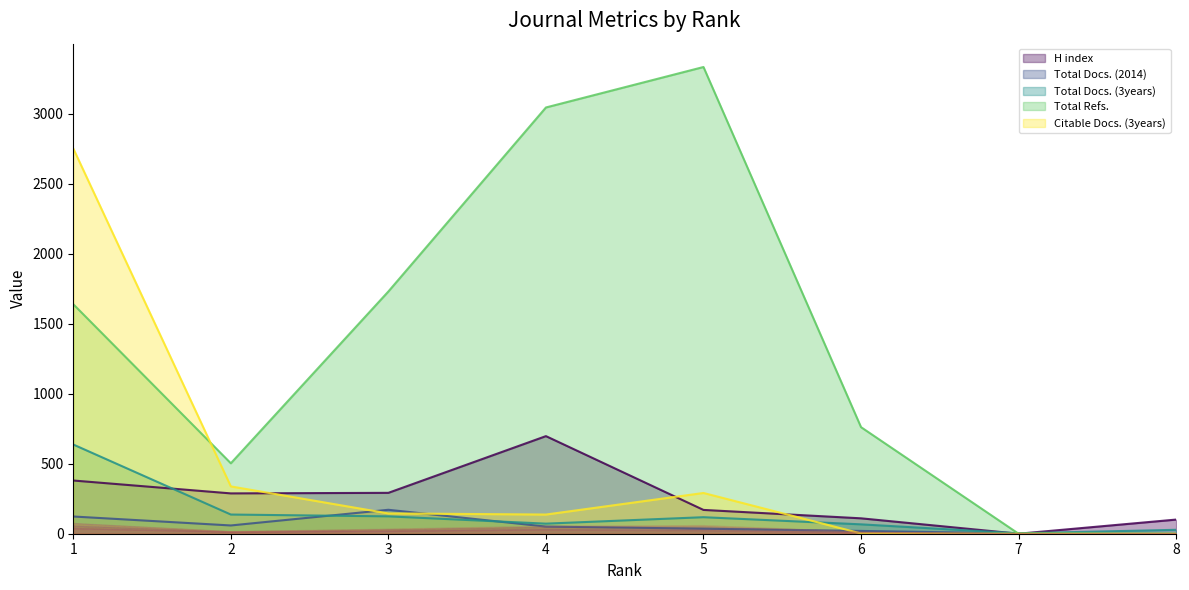

What is the value of the Total Refs. point at the 3rd from the left?

1730